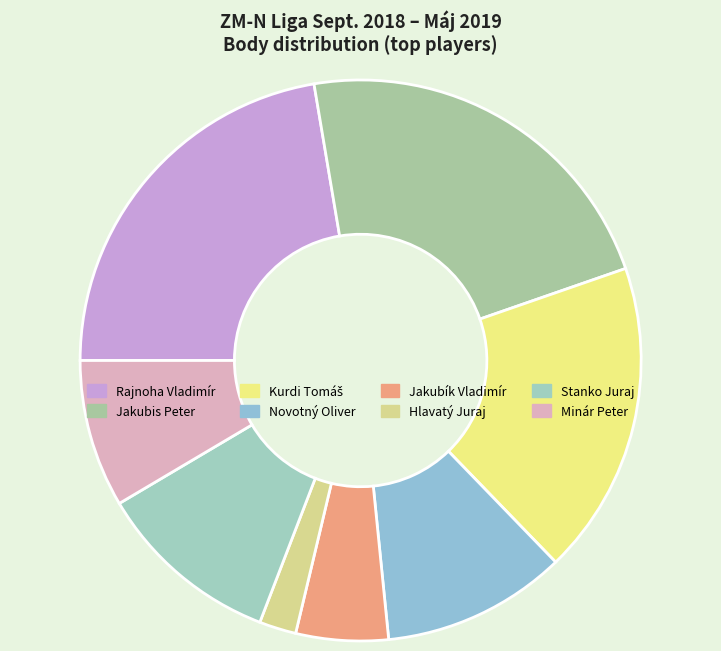

Is it true that Jakubis Peter is 22% of the pie?

True